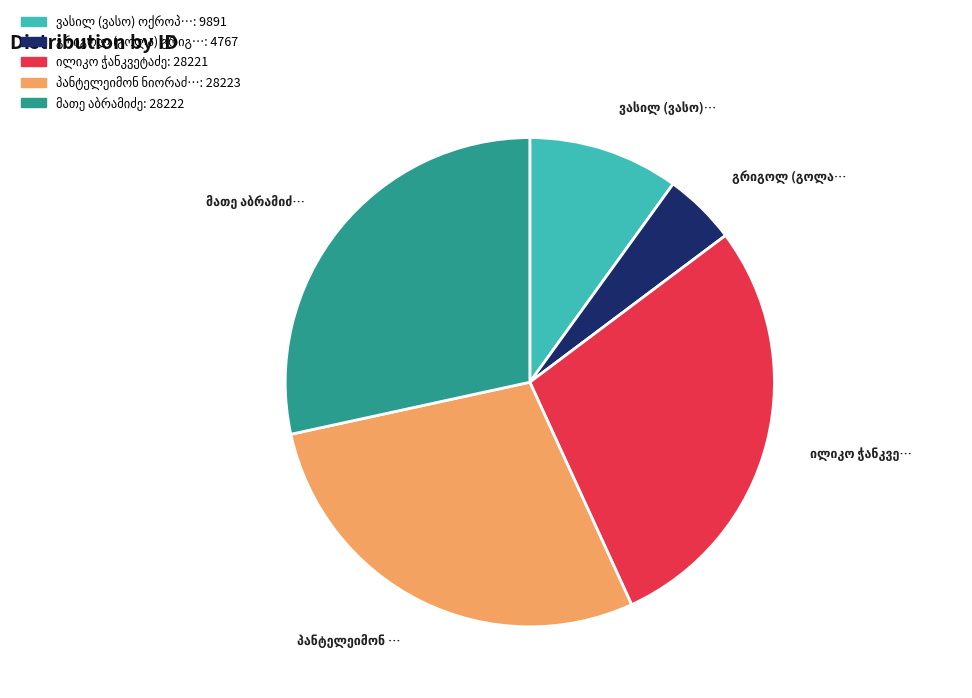

How many segments does this pie chart have?

5